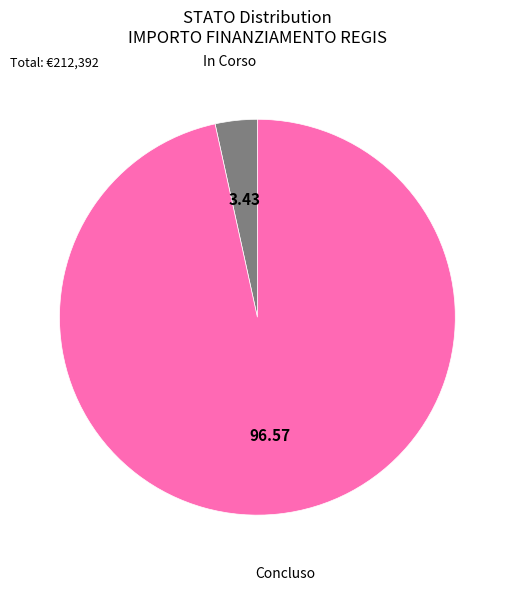

Count the number of slices in the pie.

2